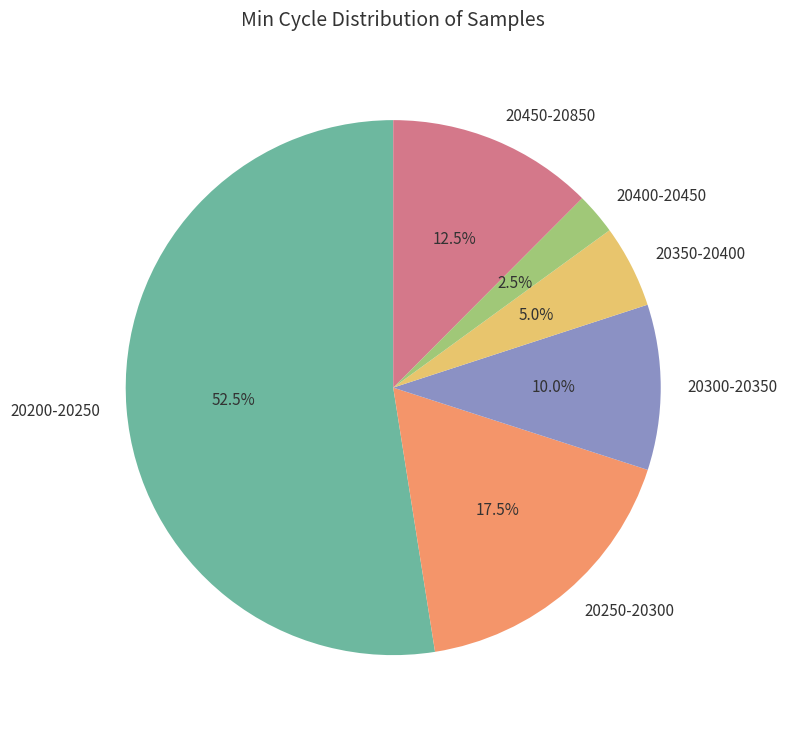

Combined, what portion of the pie is 20350-20400 and 20300-20350?

15.0%